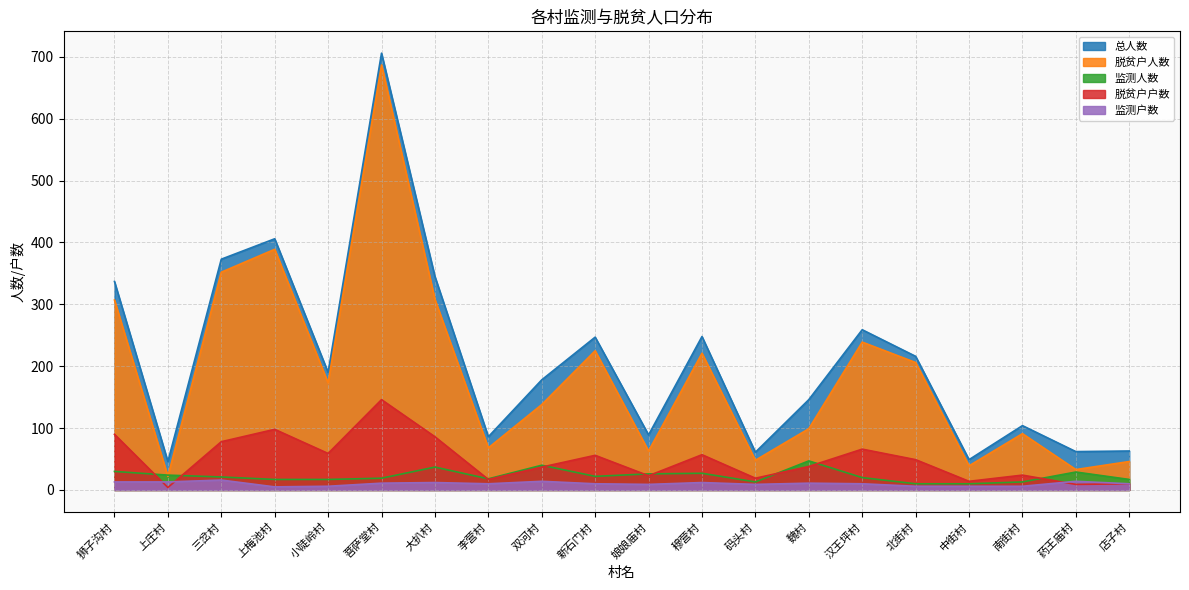

At which category is the sum across all series the highest?

菩萨堂村